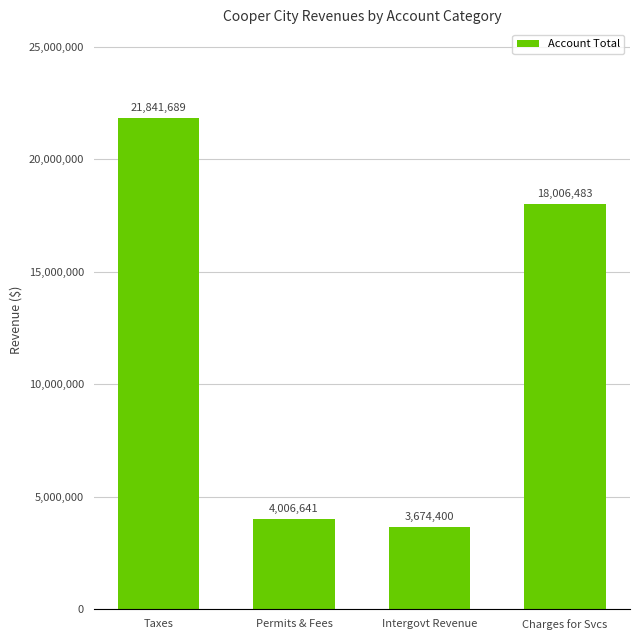

Rank the categories by value from highest to lowest.

Taxes, Charges for Svcs, Permits & Fees, Intergovt Revenue